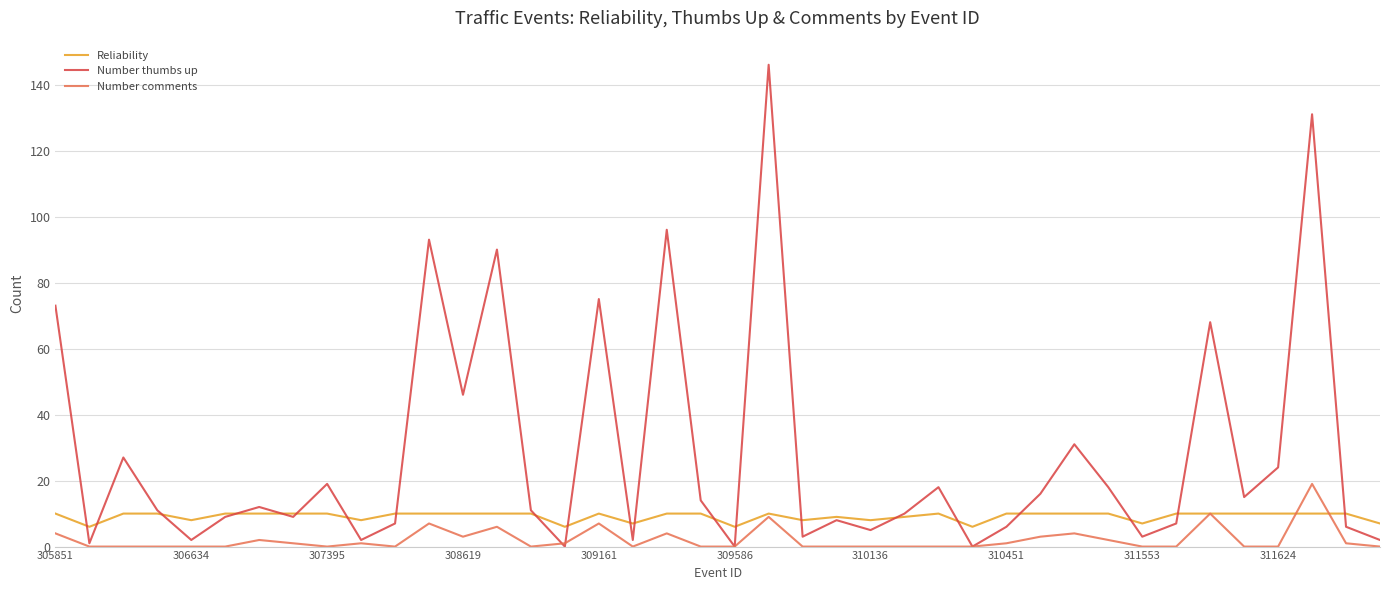

How many lines are shown in the chart?

3